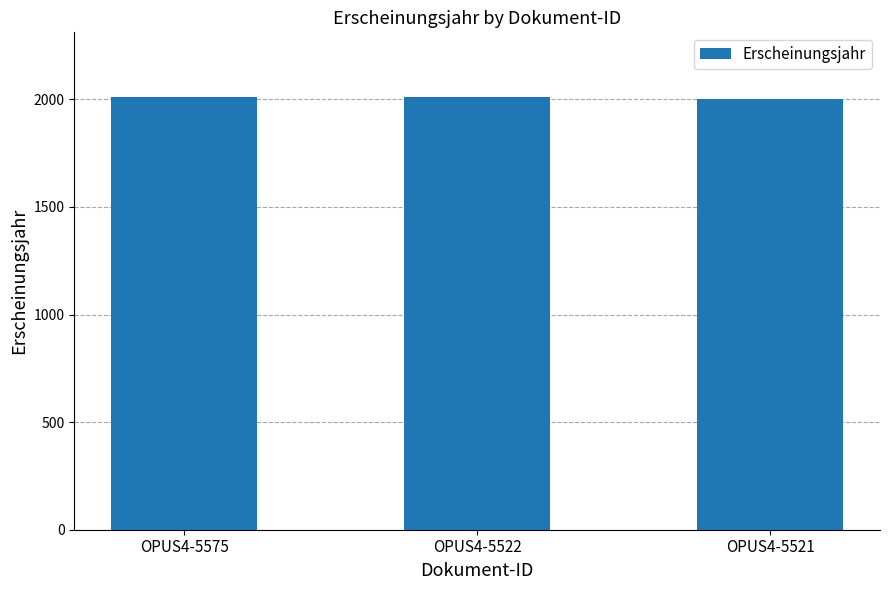

The chart shows a value of 1052 at OPUS4-5522. True or false?

False